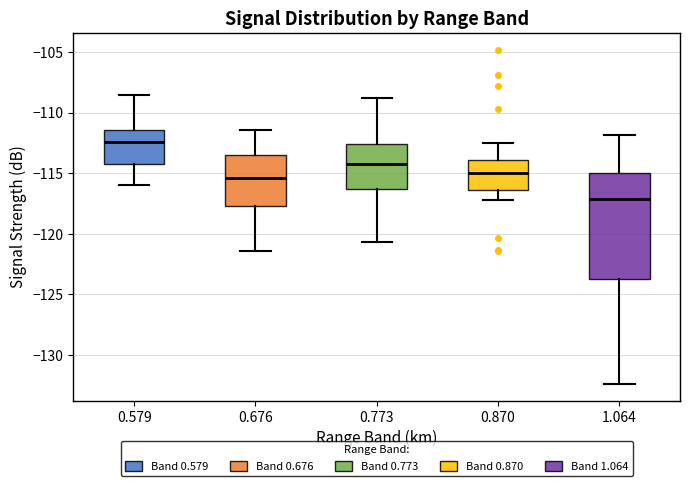

Which box has the lowest median line?

1.064